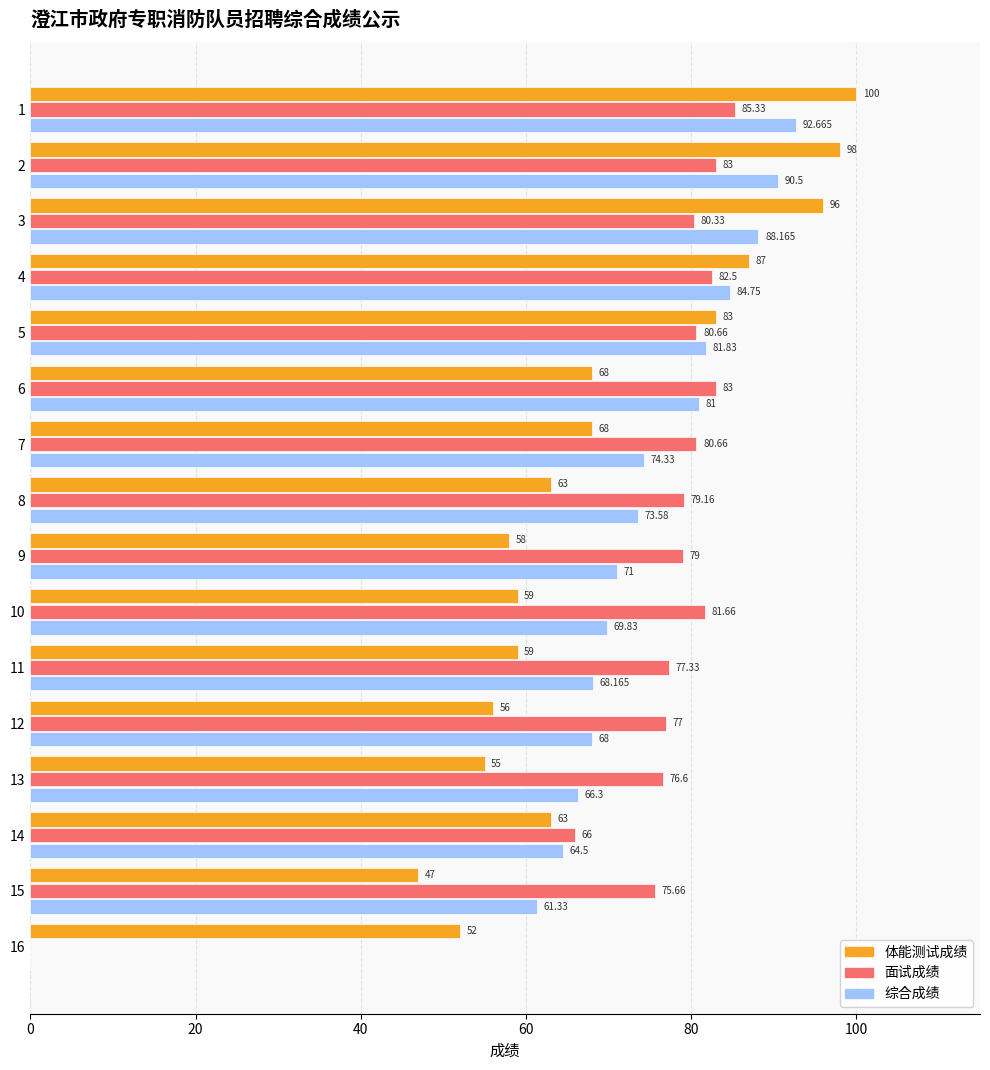

Which series has the largest total across all categories?

面试成绩